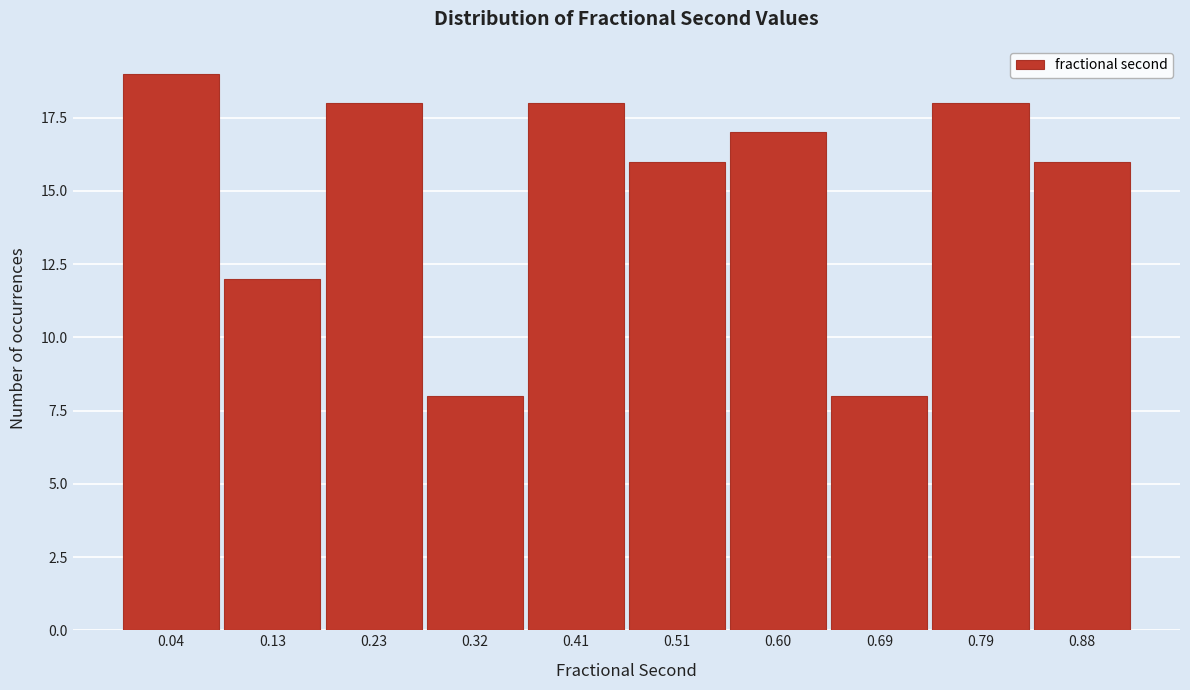

Reading right to left, list all the values displayed in this chart.

0.88=16	0.79=18	0.69=8	0.60=17	0.51=16	0.41=18	0.32=8	0.23=18	0.13=12	0.04=19